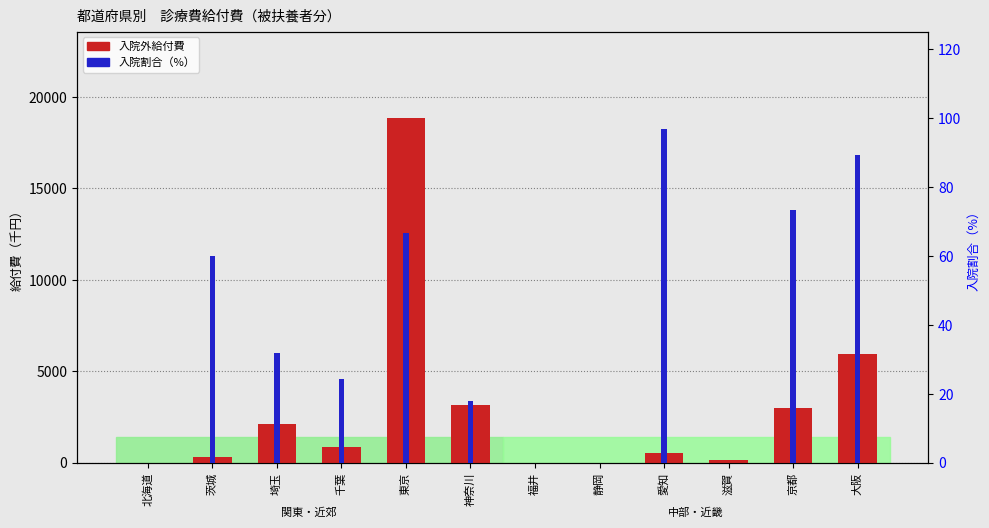

What is the average value of the 入院外給付費 series?

2913.1